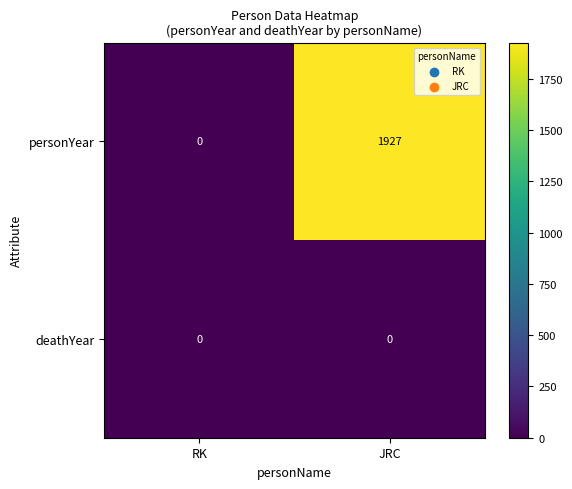

What is the sum of the personYear values at JRC and RK?

1927